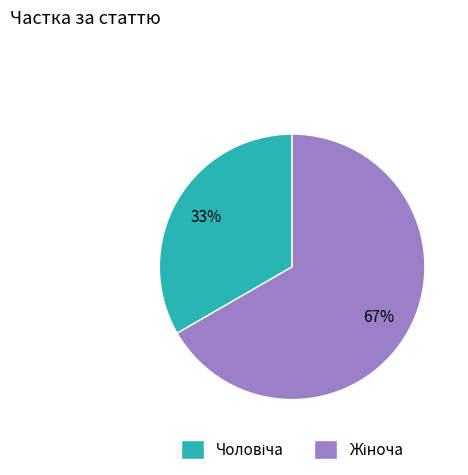

To the nearest percent, what is the average slice percentage?

50%